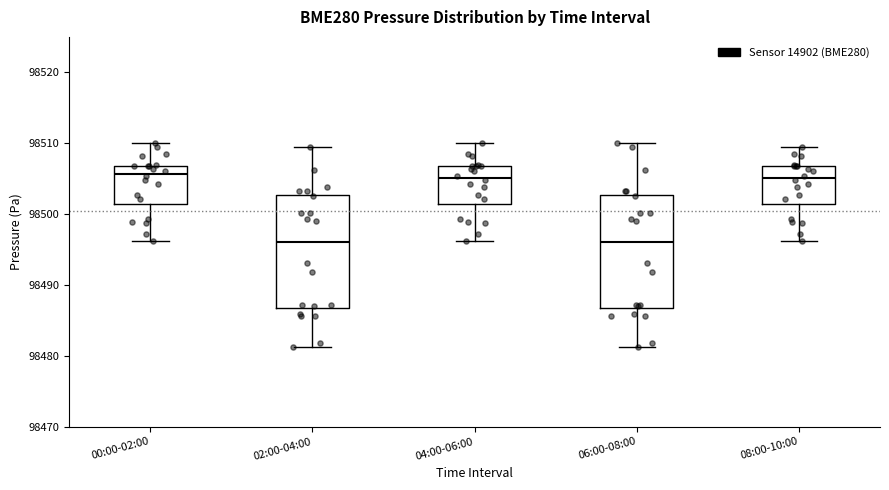

Reading left to right, transcribe this box plot: for each box, give where its median line is, the range the box spans, and where its two whiskers end, as read against the y-axis. The values are not printed on the chart, so give them approximately, as read against the axis.

00:00-02:00: median 98506, box 98501 to 98507, whiskers 98496 to 98510
02:00-04:00: median 98496, box 98487 to 98503, whiskers 98481 to 98510
04:00-06:00: median 98505, box 98501 to 98507, whiskers 98496 to 98510
06:00-08:00: median 98496, box 98487 to 98503, whiskers 98481 to 98510
08:00-10:00: median 98505, box 98501 to 98507, whiskers 98496 to 98510